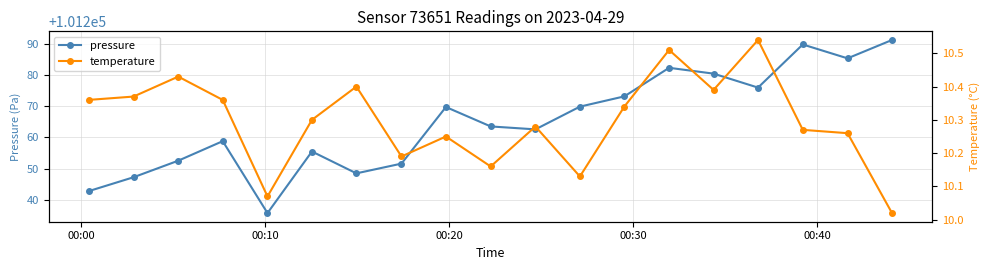

In pressure, how many points are lower than both neighbors (excluding endpoints)?

5